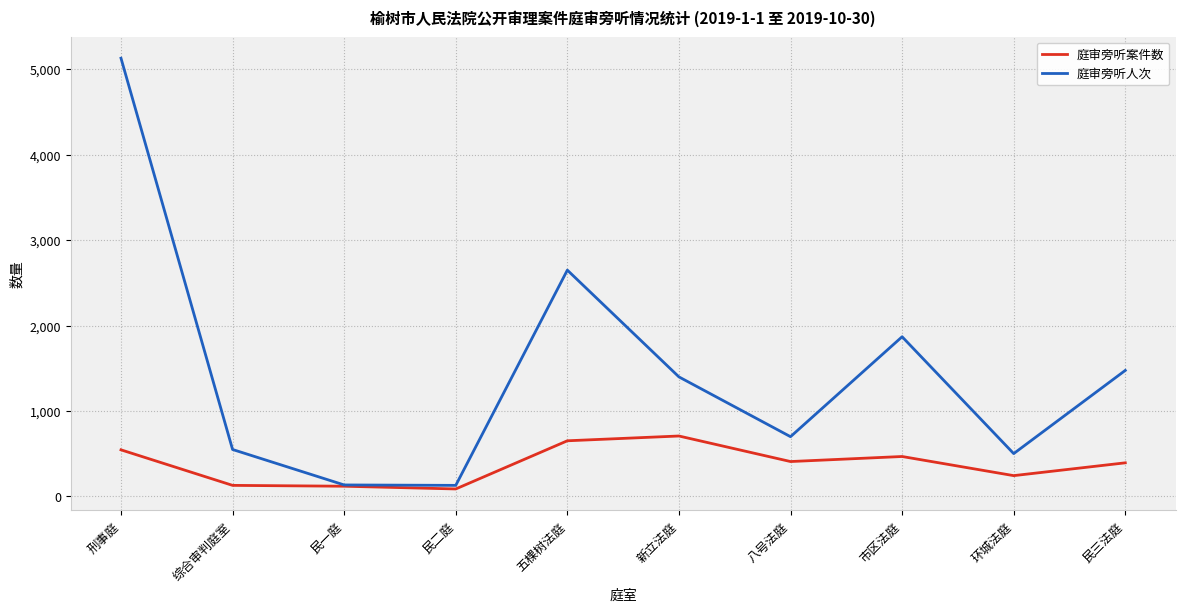

True or false: 庭审旁听人次 has a value of 396 at 市区法庭.

False